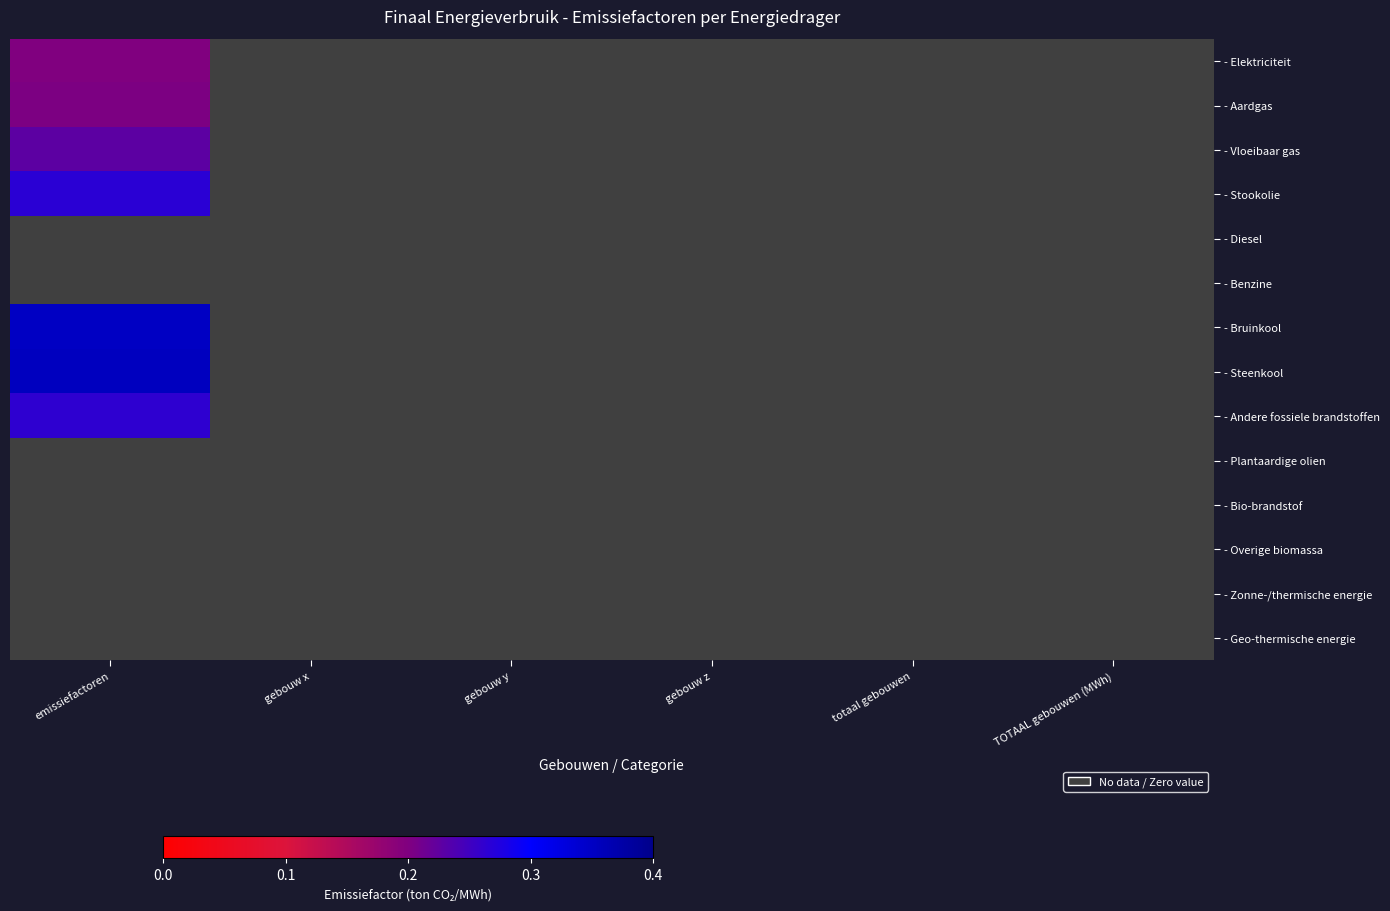

Which series has the largest total across all categories?

- Steenkool